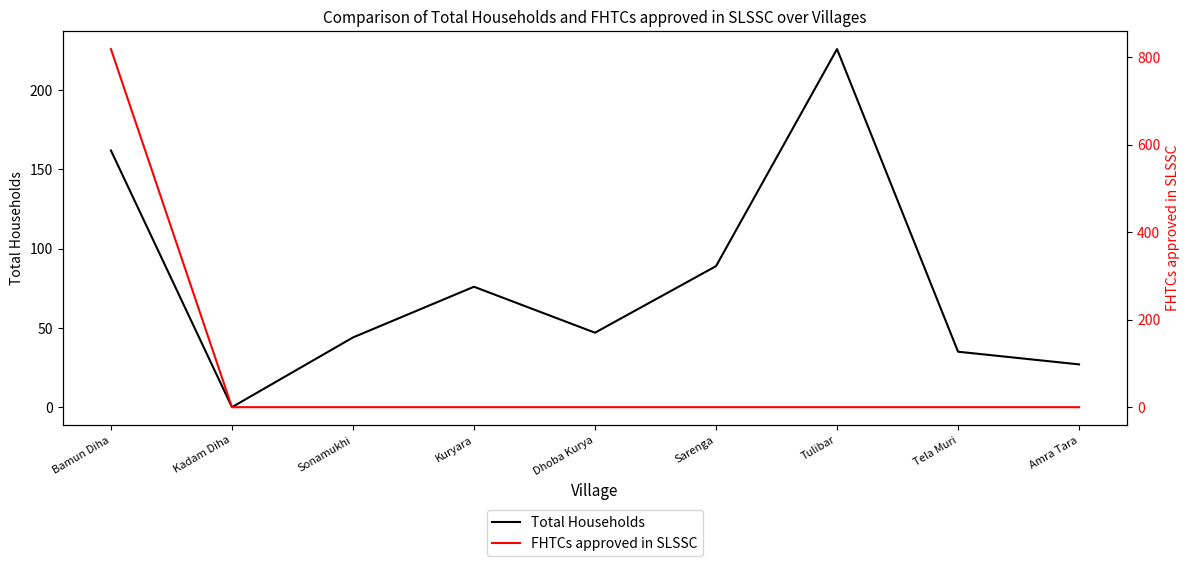

What is the maximum value shown in the chart?

819